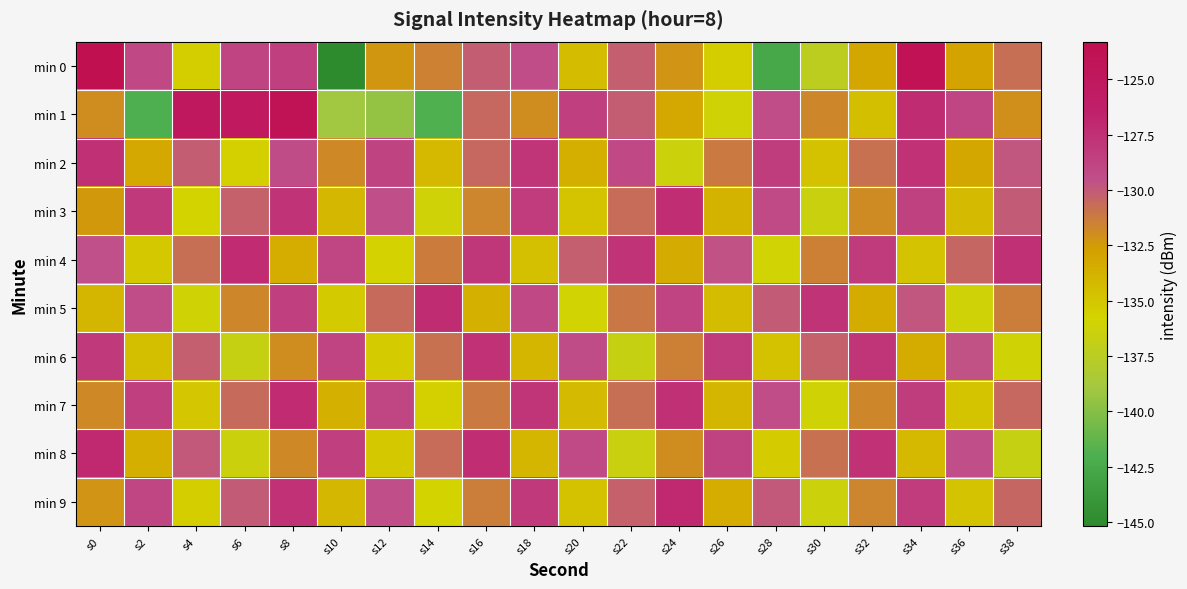

Reading right to left, transcribe all the data shown in this chart.

min 0: s38=-130.8	s36=-132.9	s34=-123.9	s32=-133.1	s30=-137.4	s28=-142.6	s26=-135.4	s24=-132.2	s22=-130.2	s20=-134.5	s18=-129.4	s16=-130.1	s14=-131.5	s12=-132.3	s10=-145.2	s8=-128.4	s6=-128.8	s4=-135.5	s2=-129.1	s0=-123.3
min 1: s38=-132.1	s36=-128.9	s34=-127.3	s32=-134.5	s30=-131.7	s28=-129.4	s26=-136.1	s24=-133.2	s22=-130.1	s20=-128.5	s18=-132.0	s16=-130.5	s14=-141.9	s12=-139.5	s10=-139.0	s8=-124.1	s6=-125.2	s4=-125.0	s2=-142.0	s0=-132.0
min 2: s38=-129.8	s36=-133.1	s34=-127.6	s32=-130.9	s30=-134.7	s28=-128.4	s26=-131.2	s24=-136.3	s22=-129.1	s20=-133.6	s18=-127.9	s16=-130.5	s14=-134.2	s12=-128.7	s10=-131.8	s8=-129.3	s6=-135.6	s4=-130.1	s2=-133.2	s0=-127.5
min 3: s38=-130.0	s36=-134.3	s34=-128.6	s32=-131.9	s30=-136.5	s28=-129.2	s26=-133.8	s24=-127.4	s22=-130.7	s20=-134.9	s18=-128.3	s16=-131.6	s14=-136.2	s12=-129.5	s10=-134.1	s8=-127.7	s6=-130.3	s4=-135.8	s2=-128.1	s0=-132.4
min 4: s38=-127.5	s36=-130.4	s34=-134.8	s32=-128.2	s30=-131.5	s28=-136.0	s26=-129.7	s24=-133.3	s22=-127.8	s20=-130.2	s18=-134.6	s16=-128.0	s14=-131.3	s12=-135.7	s10=-128.9	s8=-133.5	s6=-127.2	s4=-130.8	s2=-135.1	s0=-129.6
min 5: s38=-131.4	s36=-136.2	s34=-129.8	s32=-133.4	s30=-127.7	s28=-130.0	s26=-134.4	s24=-128.8	s22=-131.1	s20=-135.9	s18=-129.1	s16=-133.7	s14=-127.3	s12=-130.6	s10=-135.2	s8=-128.5	s6=-131.7	s4=-136.1	s2=-129.4	s0=-134.0
min 6: s38=-136.1	s36=-129.7	s34=-133.4	s32=-127.9	s30=-130.3	s28=-134.7	s26=-128.2	s24=-131.5	s22=-136.8	s20=-129.3	s18=-134.0	s16=-127.6	s14=-130.9	s12=-135.3	s10=-128.8	s8=-132.0	s6=-136.7	s4=-130.2	s2=-134.5	s0=-128.1
min 7: s38=-130.5	s36=-134.9	s34=-128.4	s32=-131.7	s30=-136.1	s28=-129.4	s26=-134.0	s24=-127.5	s22=-130.8	s20=-134.3	s18=-127.9	s16=-131.2	s14=-135.6	s12=-129.0	s10=-133.7	s8=-127.2	s6=-130.6	s4=-135.0	s2=-128.5	s0=-131.8
min 8: s38=-136.8	s36=-129.5	s34=-134.2	s32=-127.6	s30=-130.9	s28=-135.3	s26=-128.7	s24=-132.0	s22=-136.6	s20=-129.2	s18=-133.9	s16=-127.4	s14=-130.7	s12=-135.1	s10=-128.5	s8=-131.8	s6=-136.4	s4=-129.9	s2=-133.6	s0=-127.1
min 9: s38=-130.4	s36=-134.8	s34=-128.3	s32=-131.6	s30=-136.3	s28=-129.9	s26=-133.5	s24=-127.0	s22=-130.3	s20=-134.7	s18=-128.1	s16=-131.4	s14=-135.8	s12=-129.5	s10=-134.1	s8=-127.6	s6=-130.0	s4=-135.4	s2=-128.9	s0=-132.2